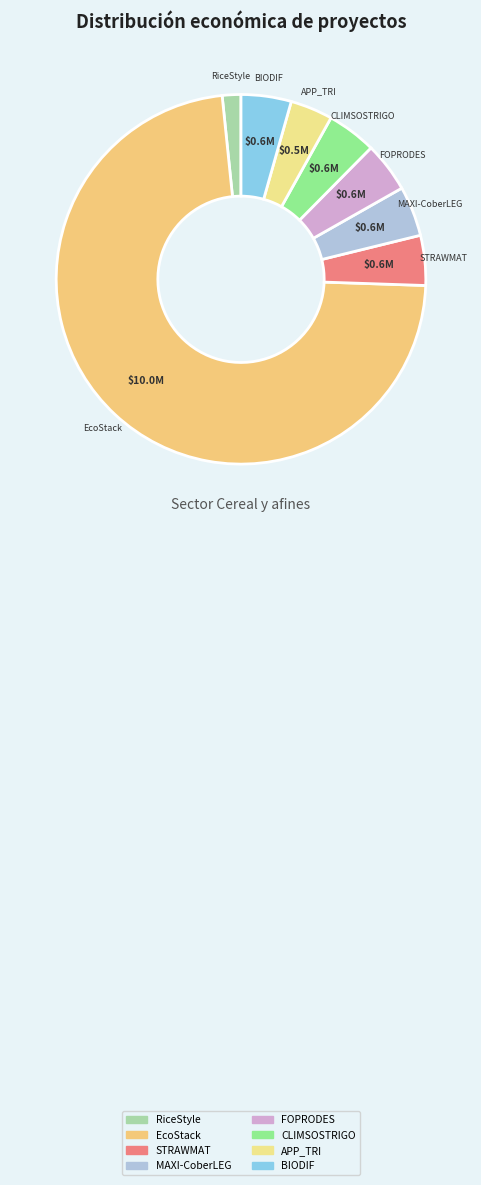

Is the sum of MAXI-CoberLEG and BIODIF greater than half?

No